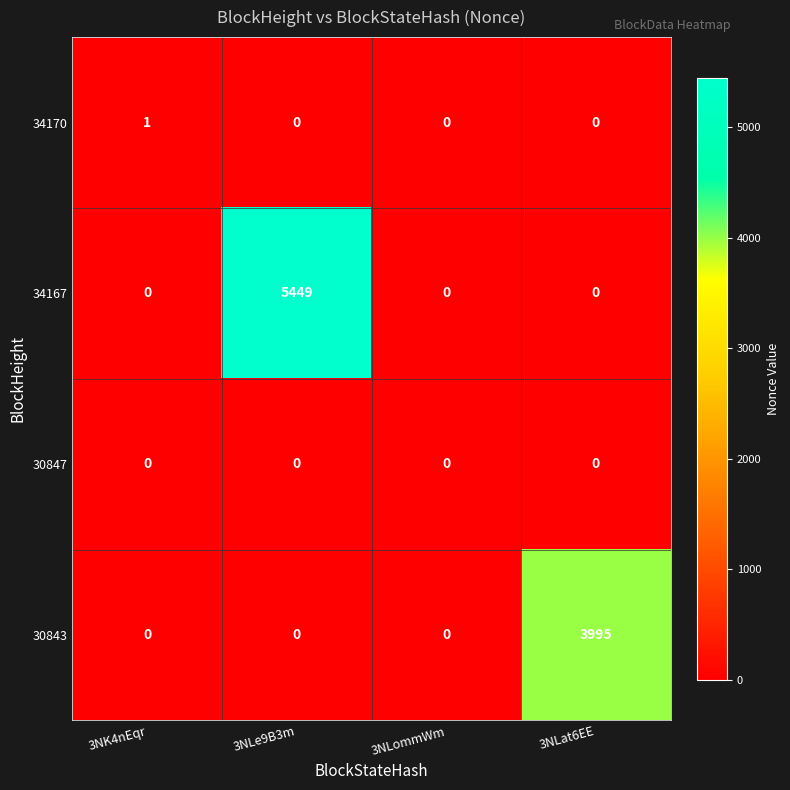

List the series in order of their peak value, lowest first.

30847, 34170, 30843, 34167